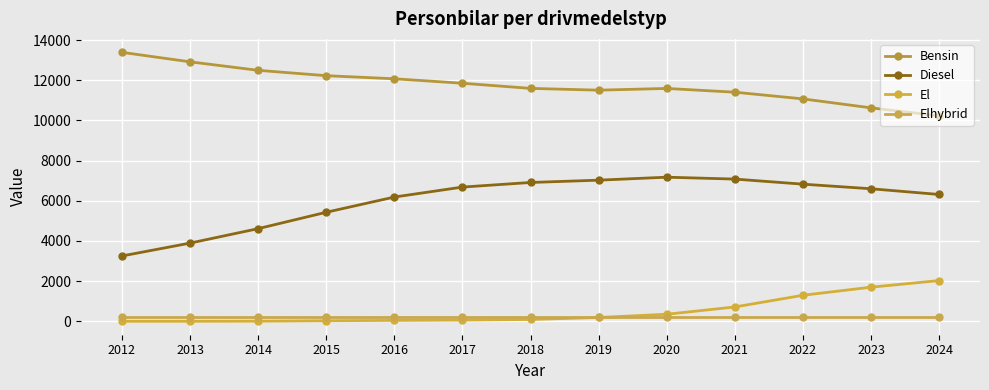

Reading left to right, transcribe all the data shown in this chart.

Bensin: 13389	12917	12494	12227	12073	11851	11595	11506	11592	11405	11072	10626	10228
Diesel: 3254	3894	4614	5429	6187	6683	6912	7027	7175	7081	6828	6599	6315
El: 4	4	10	31	47	62	93	192	353	717	1298	1701	2030
Elhybrid: 193	193	193	193	193	193	193	193	193	193	193	193	193